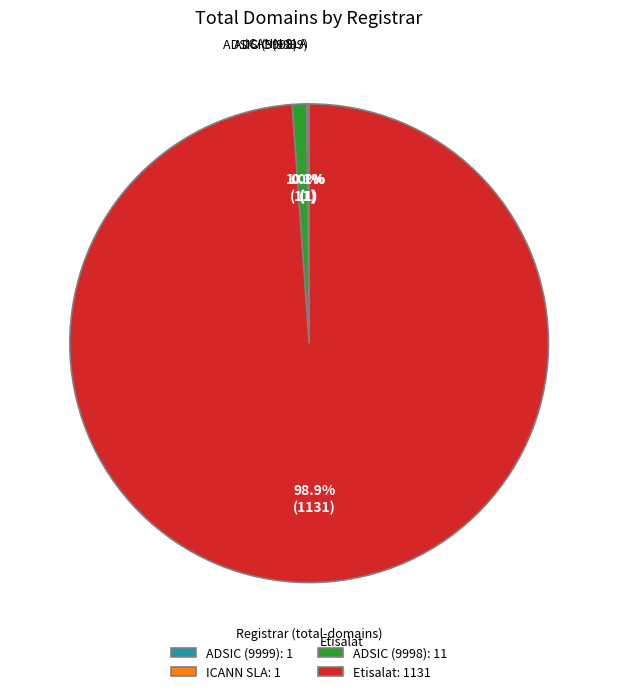

What portion of the pie excludes ADSIC (9998): 11?

99.0%